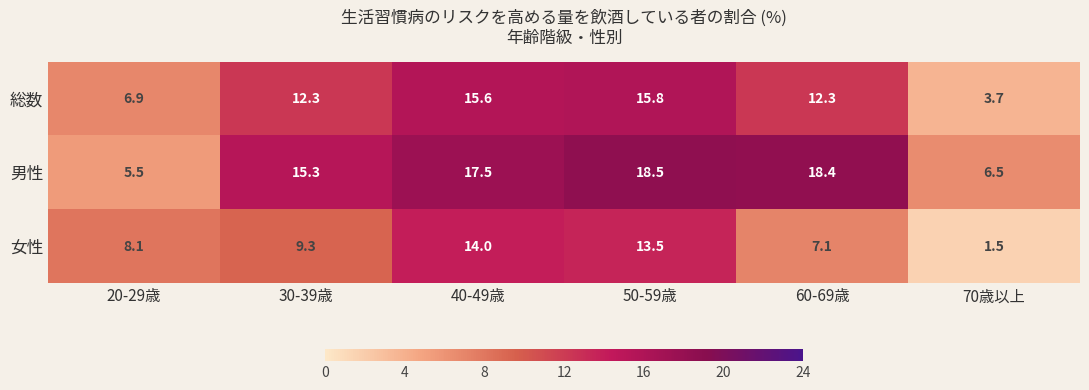

Where does the 総数 series first go above 12?

30-39歳